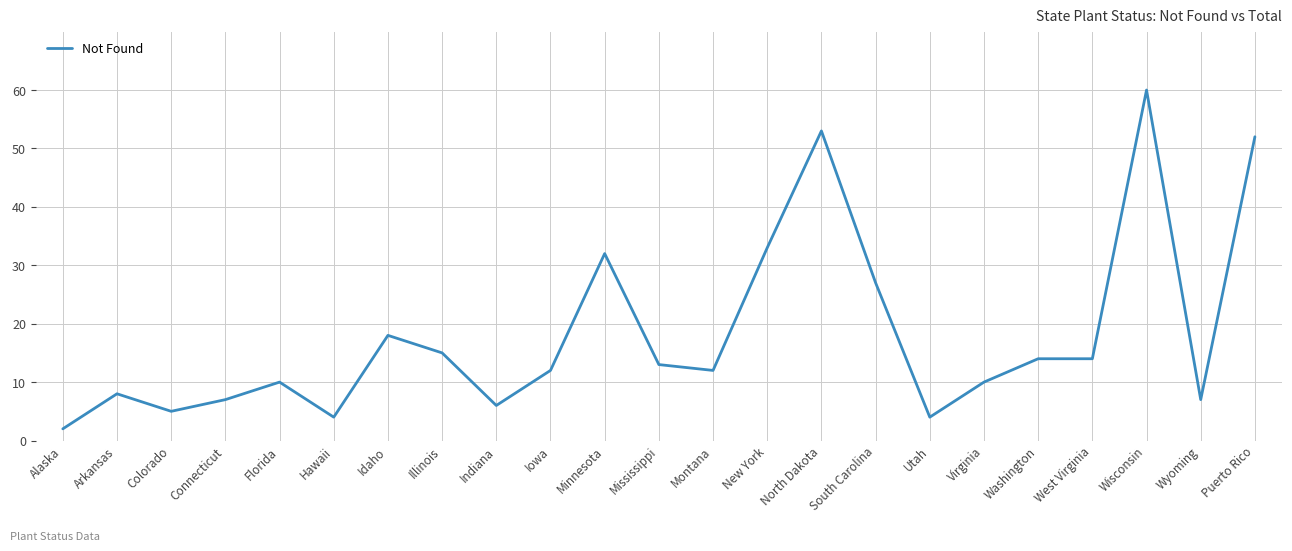

What is the change in value from Arkansas to Washington?

+6